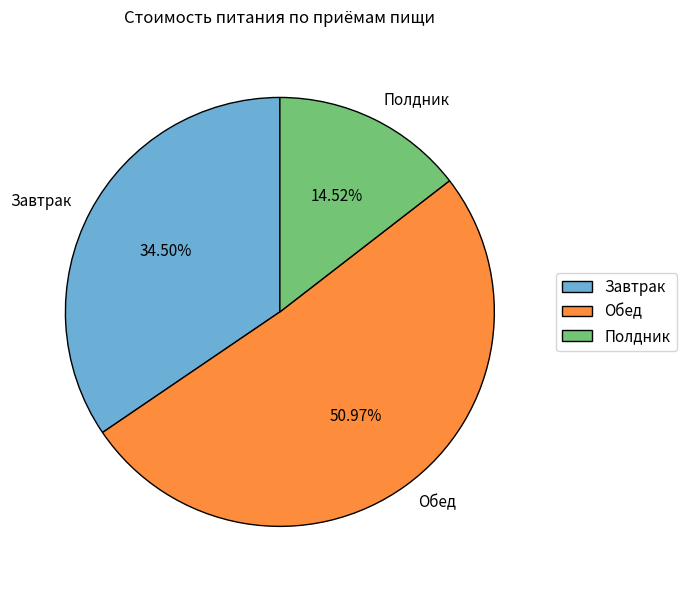

What is the total percentage of Завтрак and Полдник?

49.0%